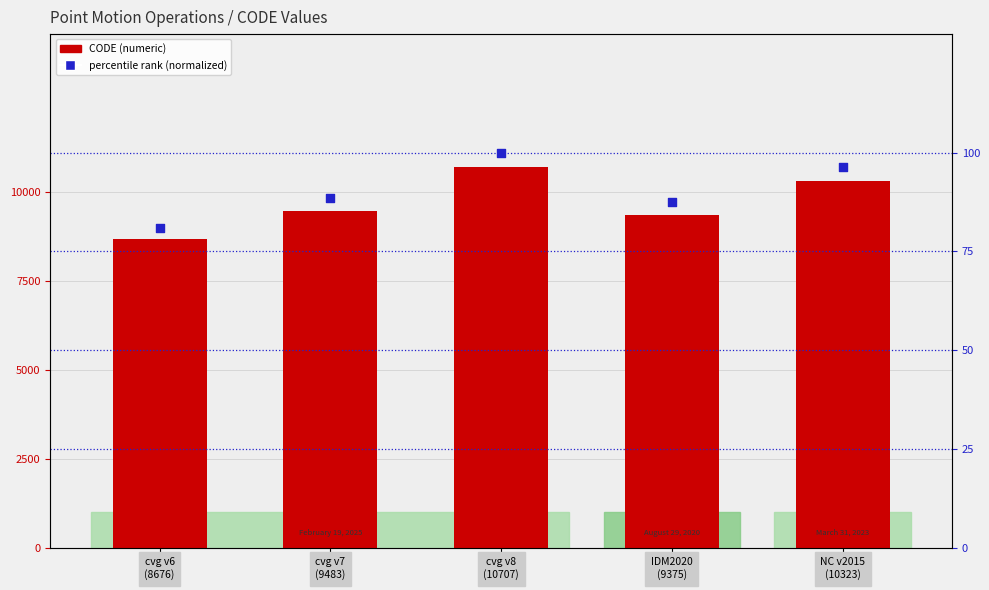

Which series has the largest total across all categories?

CODE